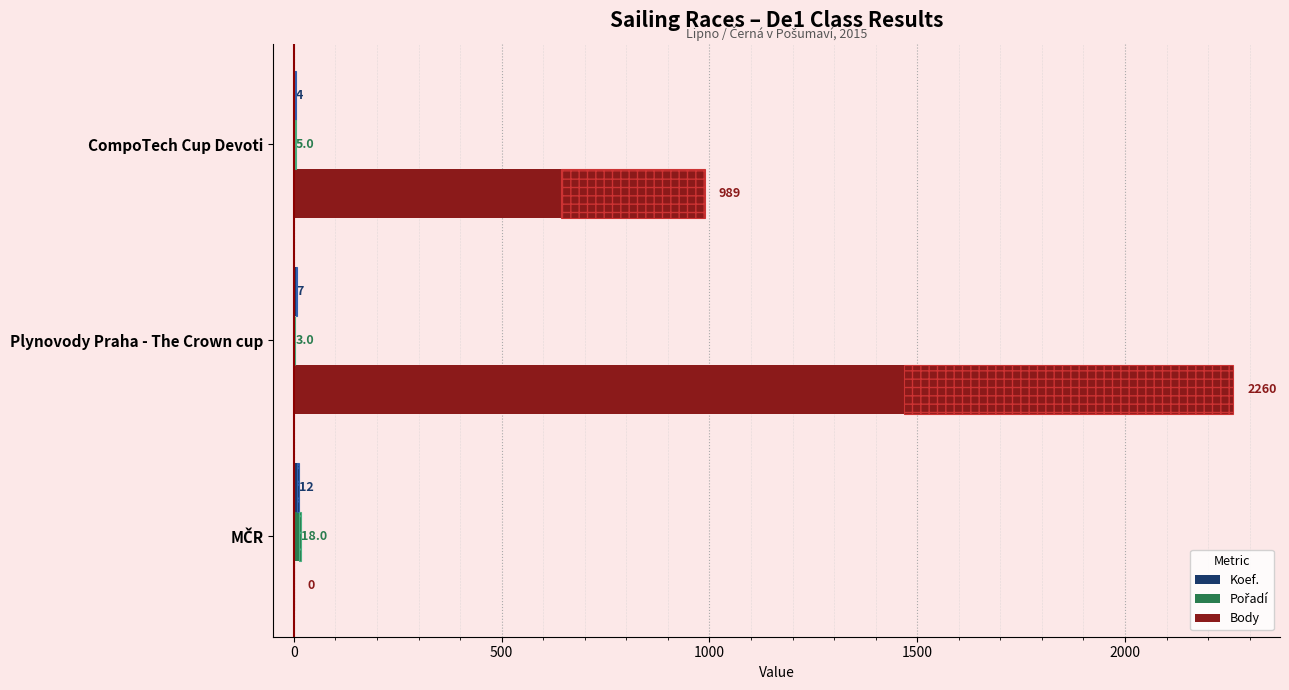

What is the greatest value displayed?

2260